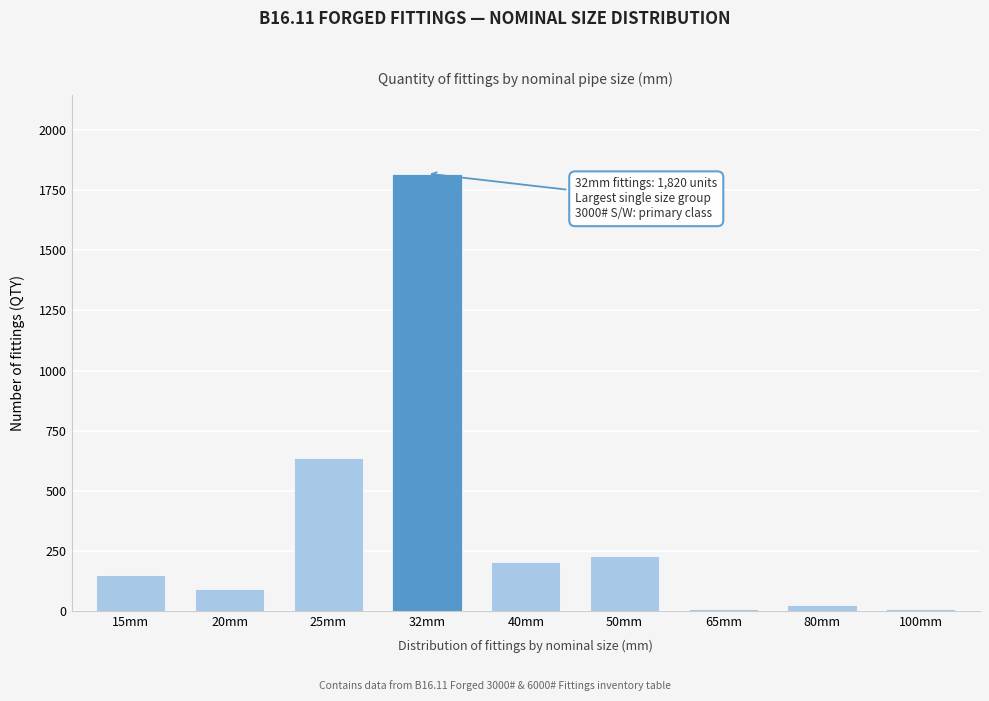

Reading left to right, extract all data points from this chart.

15mm=148	20mm=90	25mm=636	32mm=1820	40mm=205	50mm=228	65mm=8	80mm=24	100mm=8